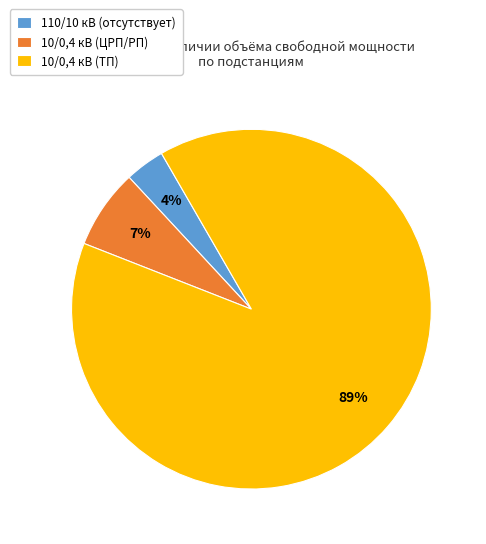

What is the majority slice?

10/0,4 кВ (ТП)